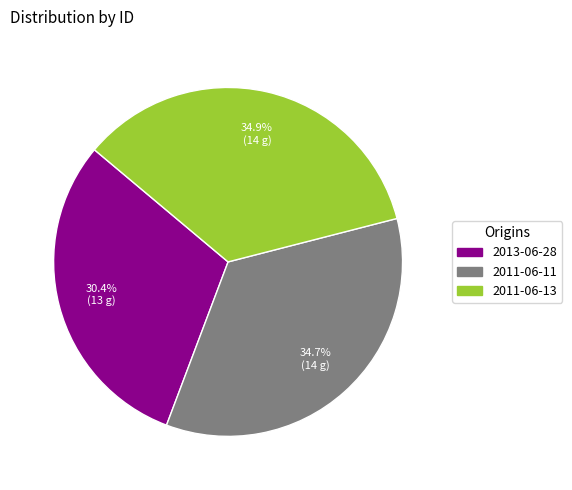

Count the number of slices in the pie.

3